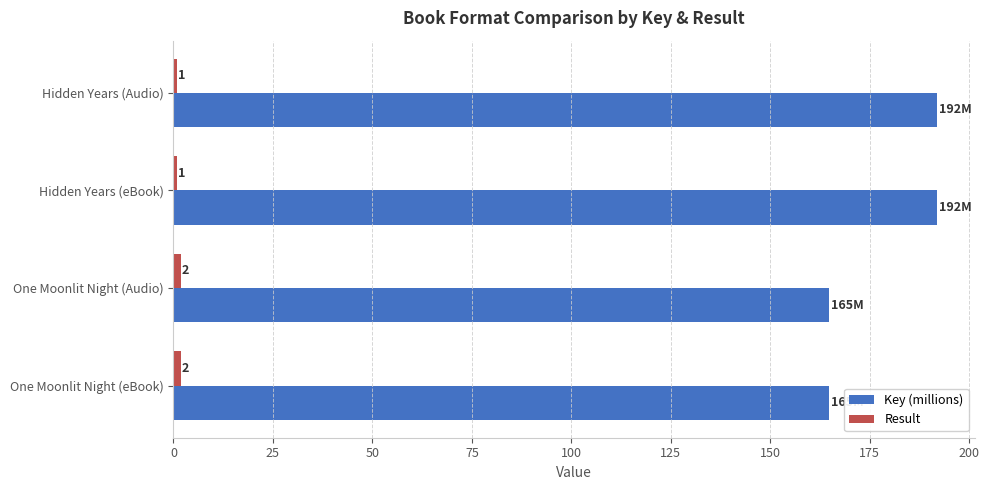

The Key (millions) series shows 116.6 at Hidden Years (eBook). True or false?

False